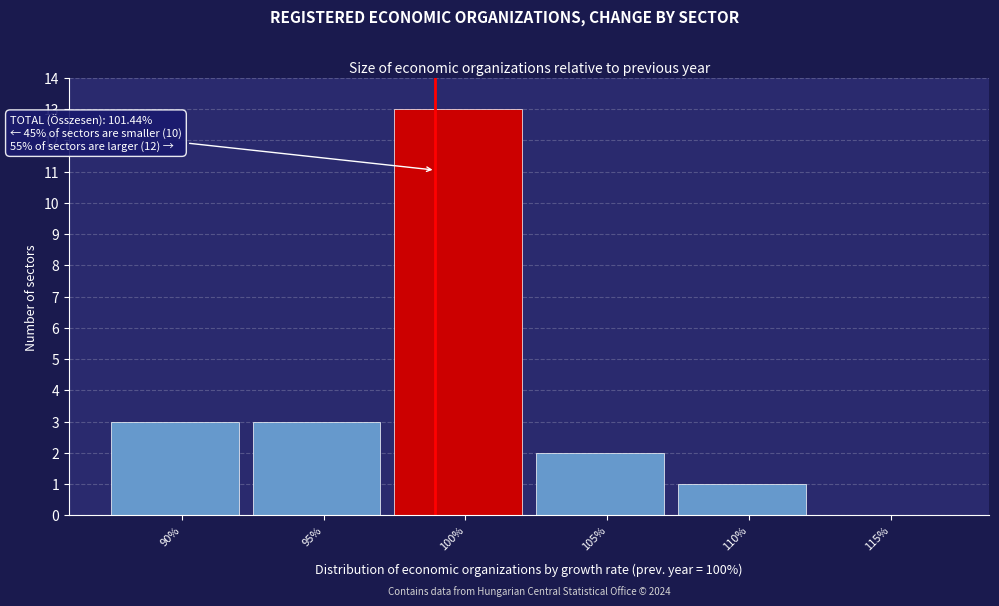

Reading right to left, what are all the values shown in this chart?

115%=0	110%=1	105%=2	100%=13	95%=3	90%=3